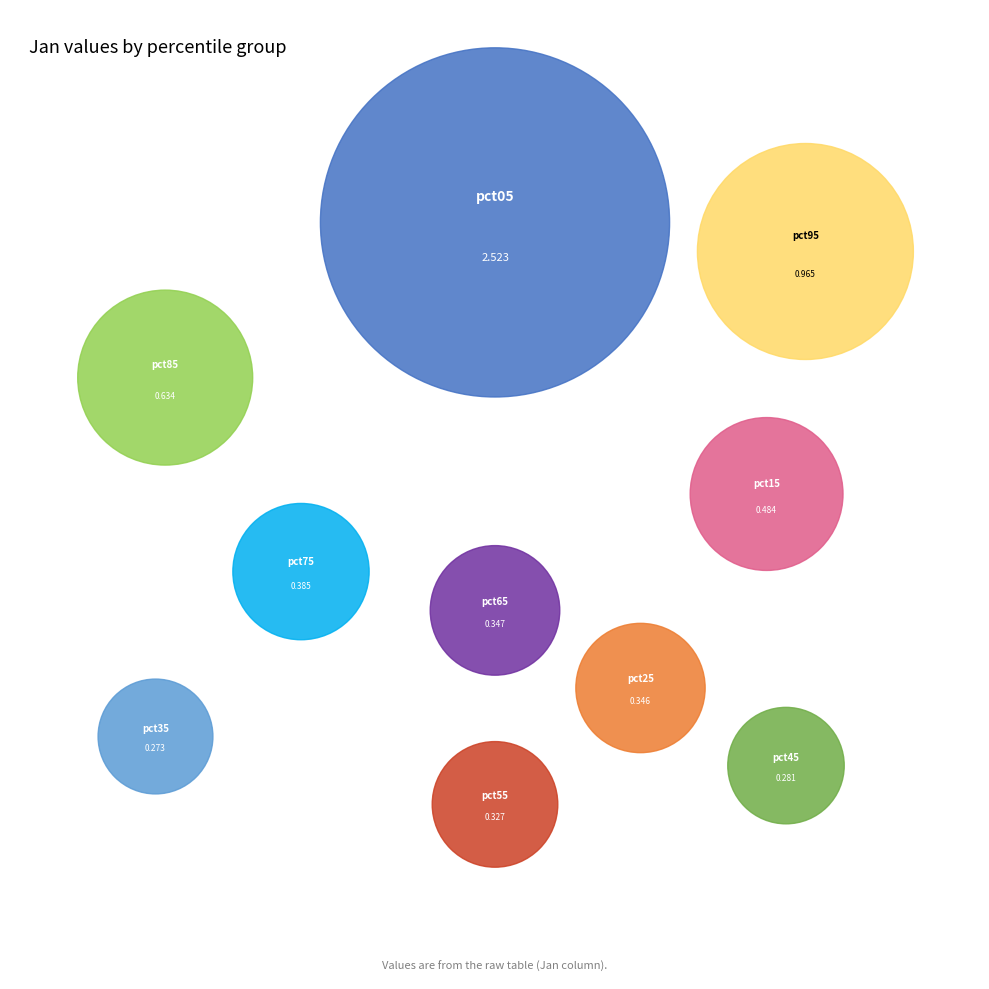

What is the largest slice in the pie chart?

pct05